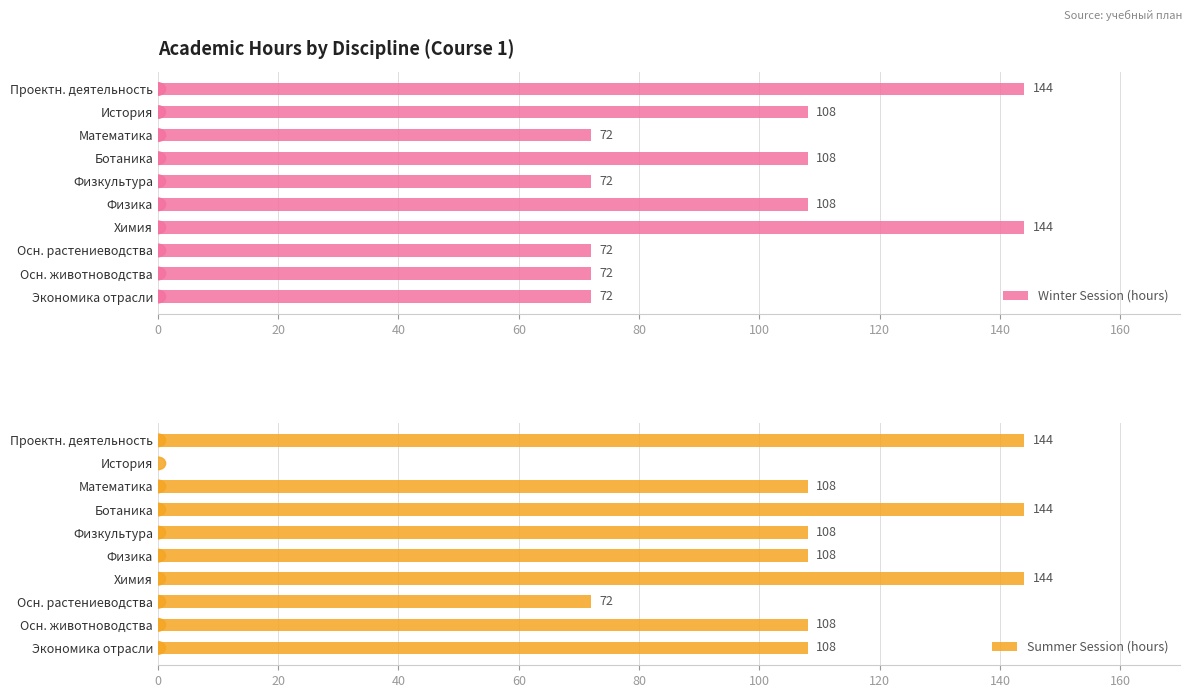

List the series in order of their peak value, lowest first.

Winter Session (hours), Summer Session (hours)